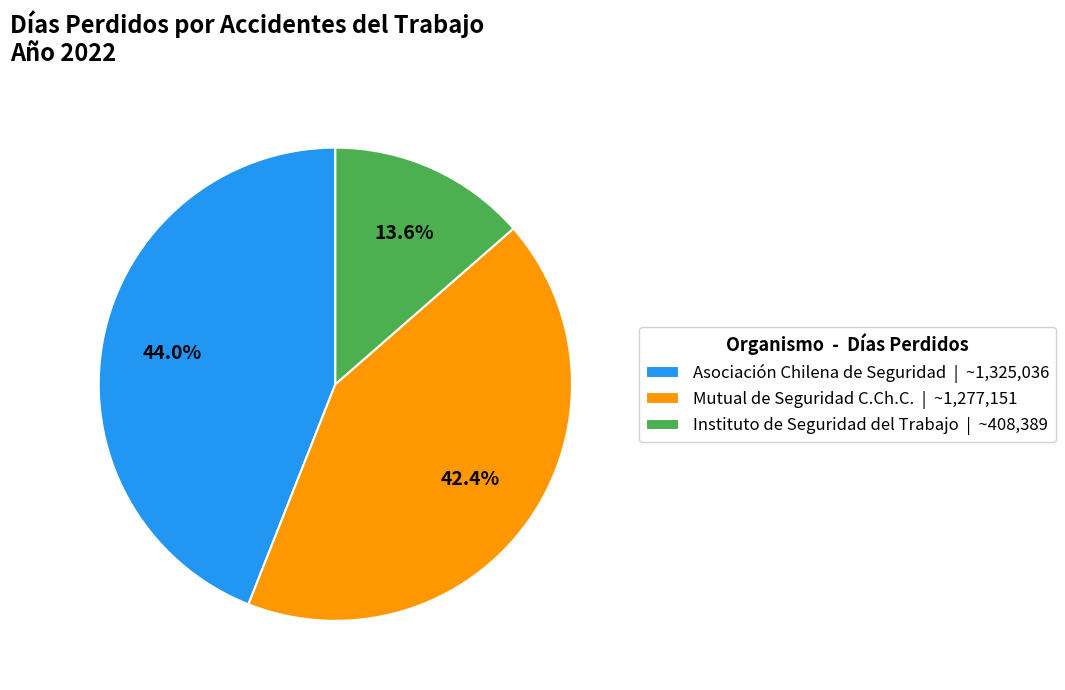

The Instituto de Seguridad del Trabajo slice represents 6% of the pie. True or false?

False